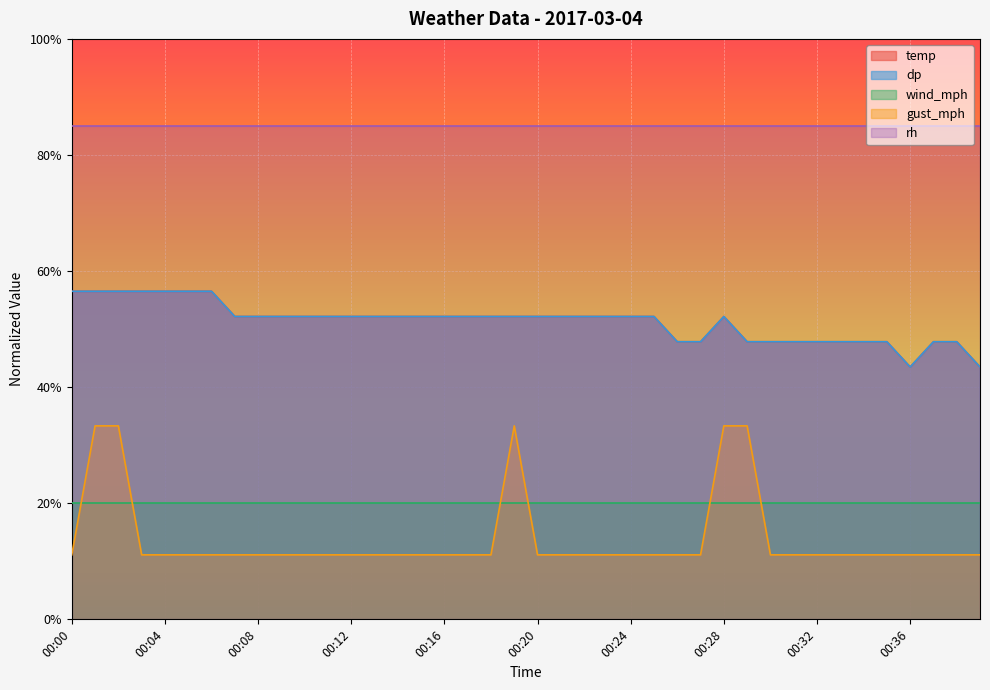

Where does the dp series first go above 52?

00:00